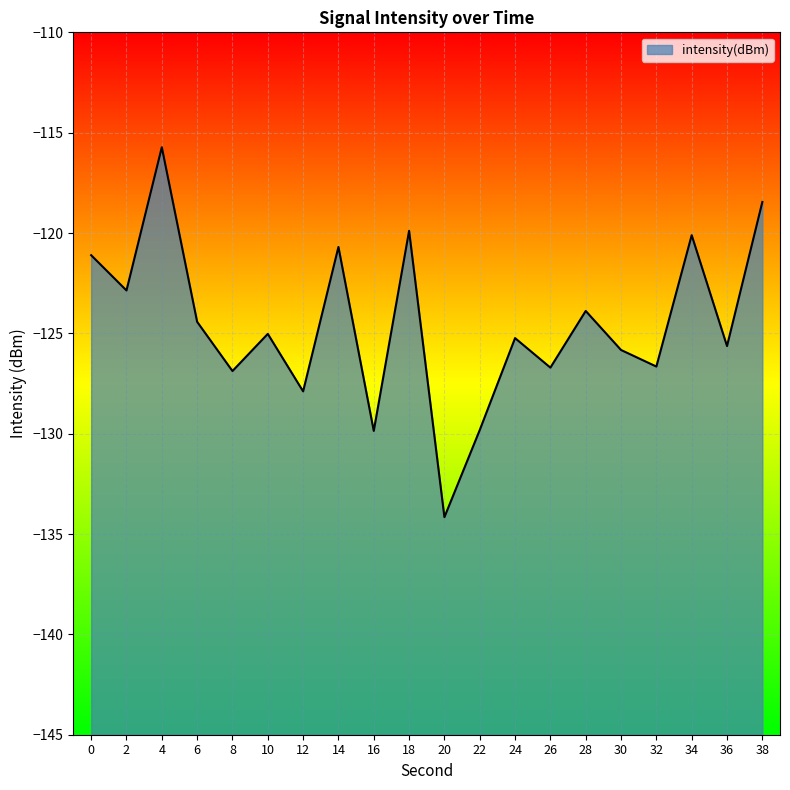

What is the difference between the maximum and minimum values?

18.4